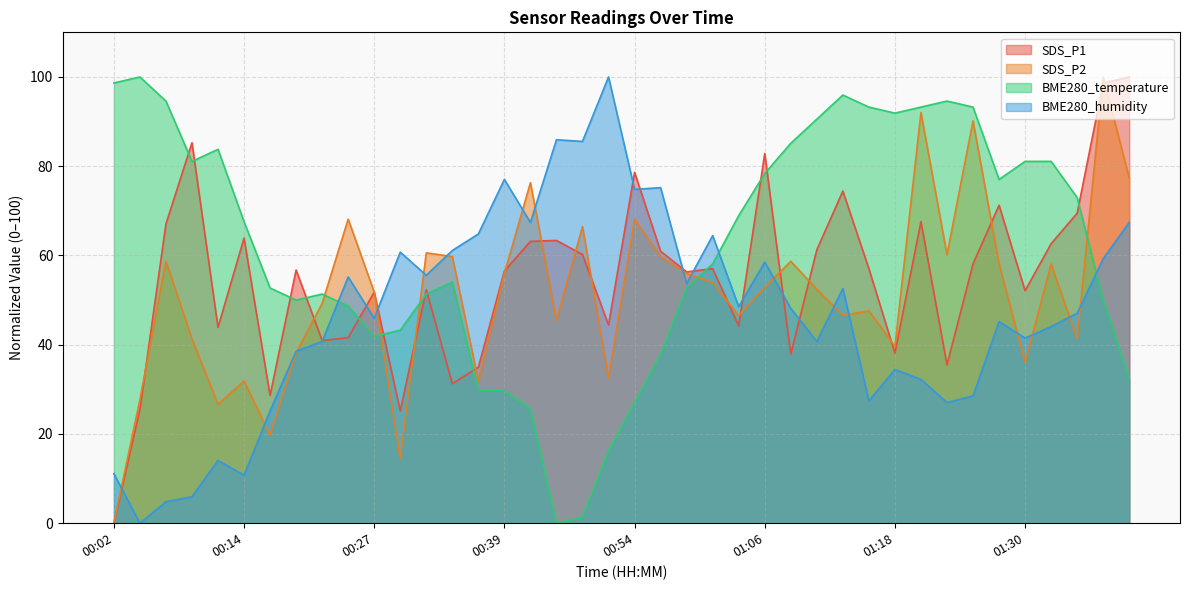

Which series has the widest spread of values?

SDS_P1